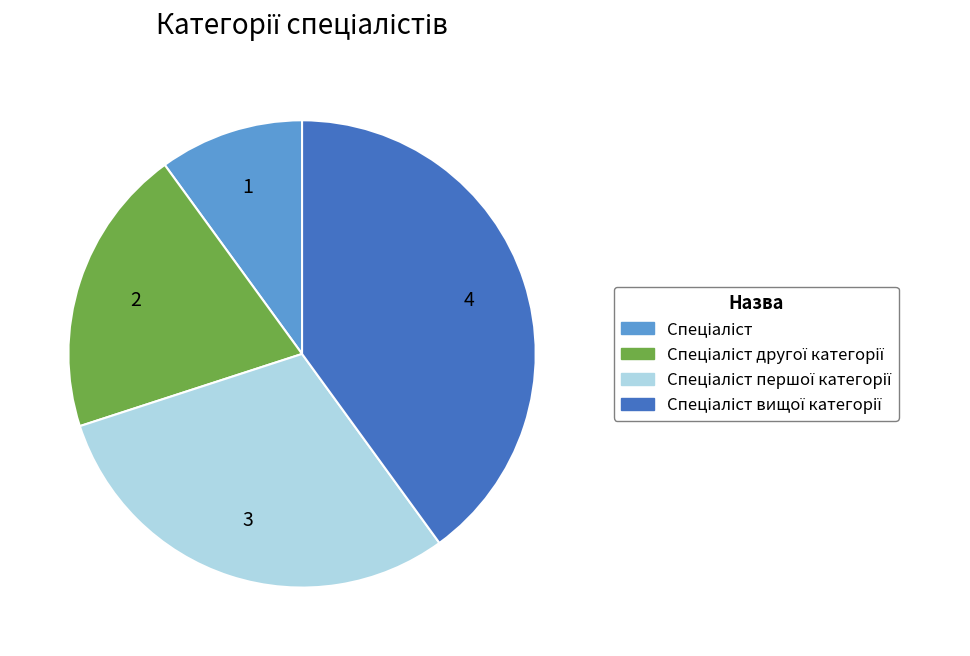

Count the number of slices in the pie.

4